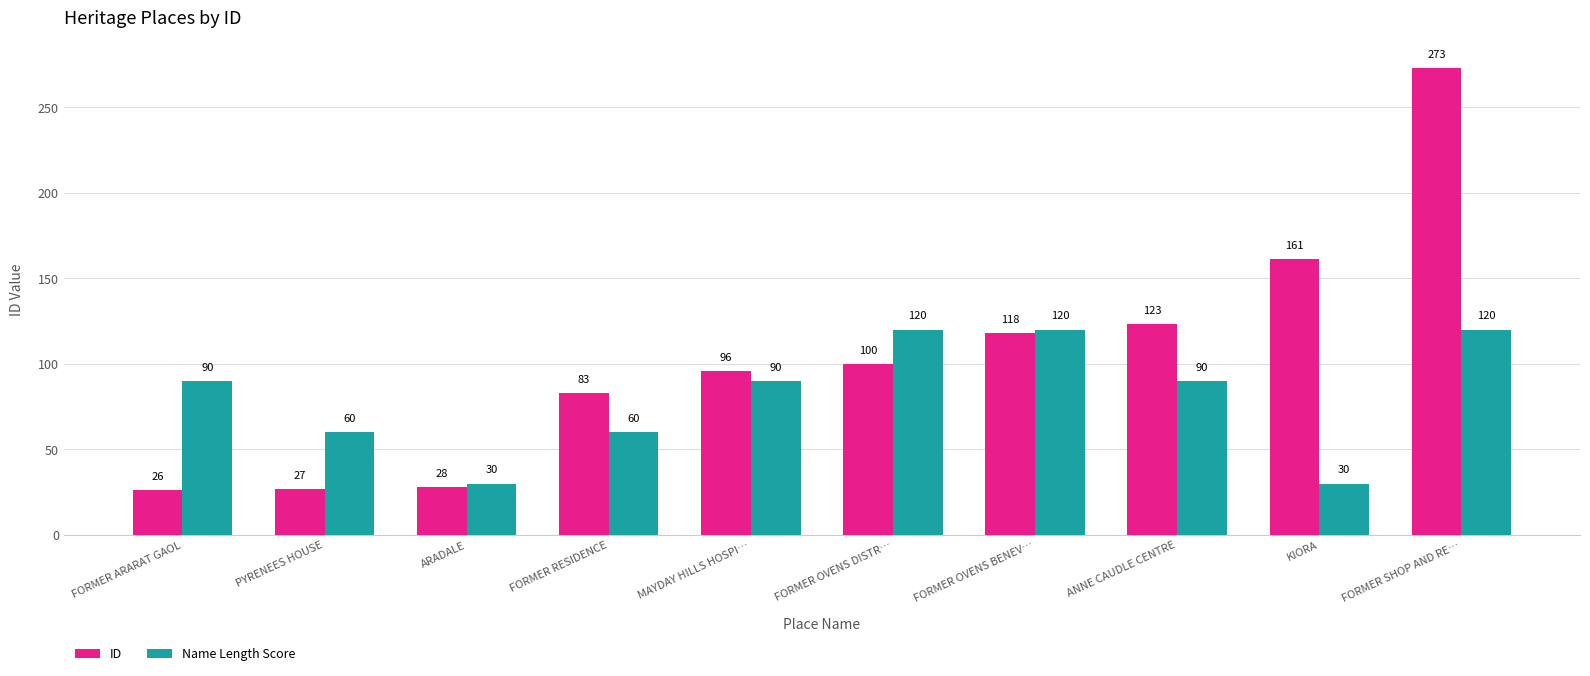

What is the total value across all series at PYRENEES HOUSE?

87